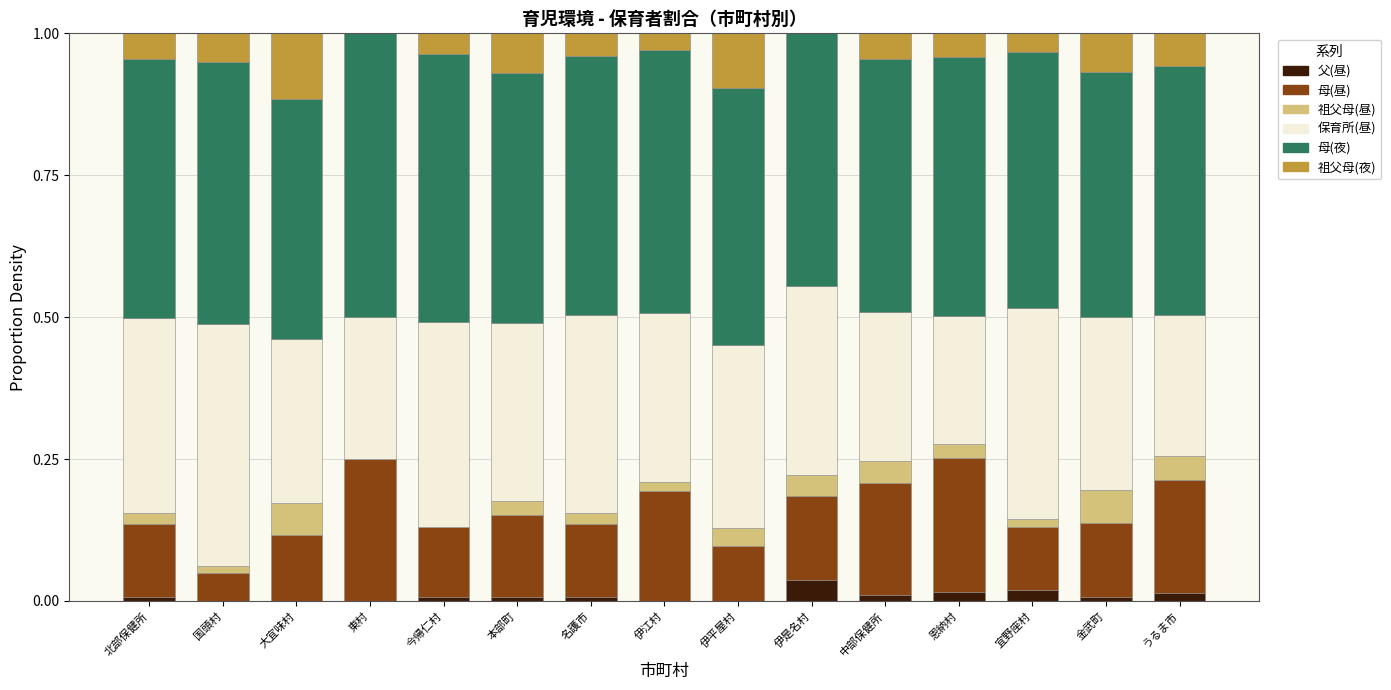

What is the total value across all series at 大宜味村?

1.0